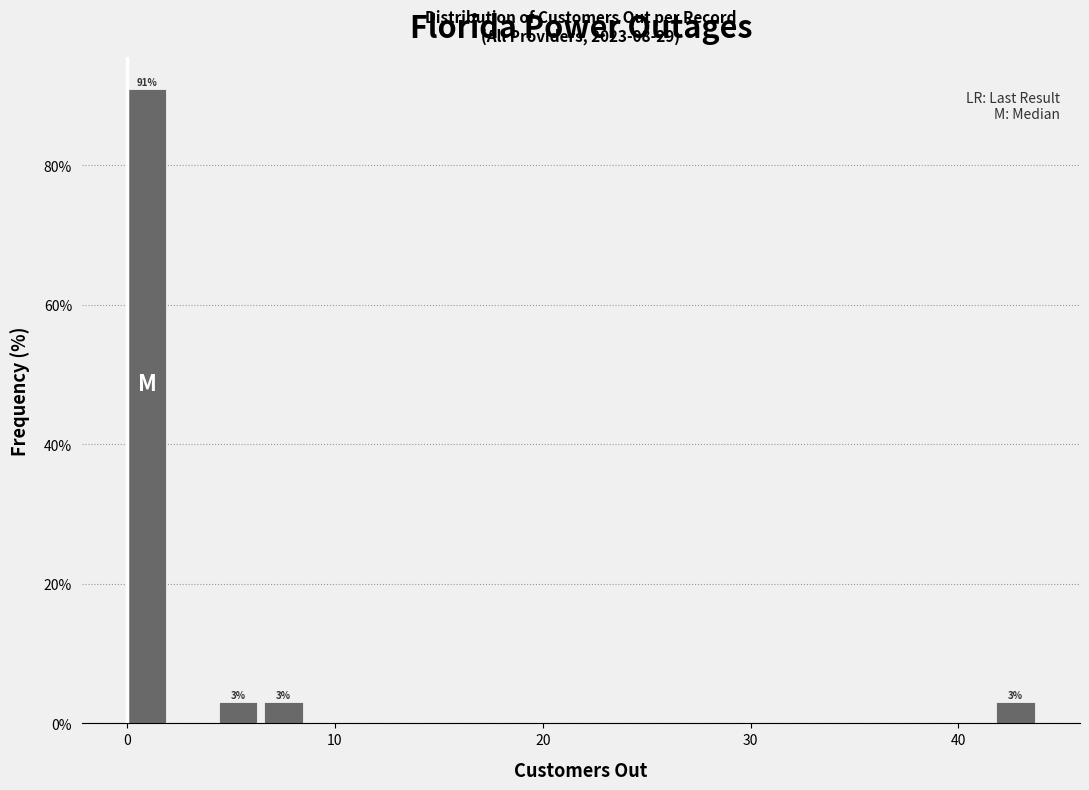

Around what value on the x-axis is the tallest bar? Give the approximate position of its centre, as read against the axis.

1